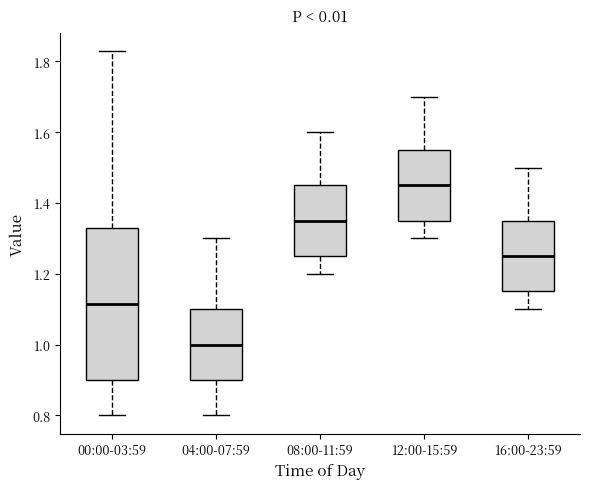

Reading left to right, transcribe this box plot: for each box, give where its median line is, the range the box spans, and where its two whiskers end, as read against the y-axis. The values are not printed on the chart, so give them approximately, as read against the axis.

00:00-03:59: median 1.12, box 0.90 to 1.34, whiskers 0.80 to 1.84
04:00-07:59: median 1.00, box 0.90 to 1.10, whiskers 0.80 to 1.30
08:00-11:59: median 1.36, box 1.26 to 1.46, whiskers 1.20 to 1.60
12:00-15:59: median 1.46, box 1.36 to 1.56, whiskers 1.30 to 1.70
16:00-23:59: median 1.26, box 1.16 to 1.36, whiskers 1.10 to 1.50